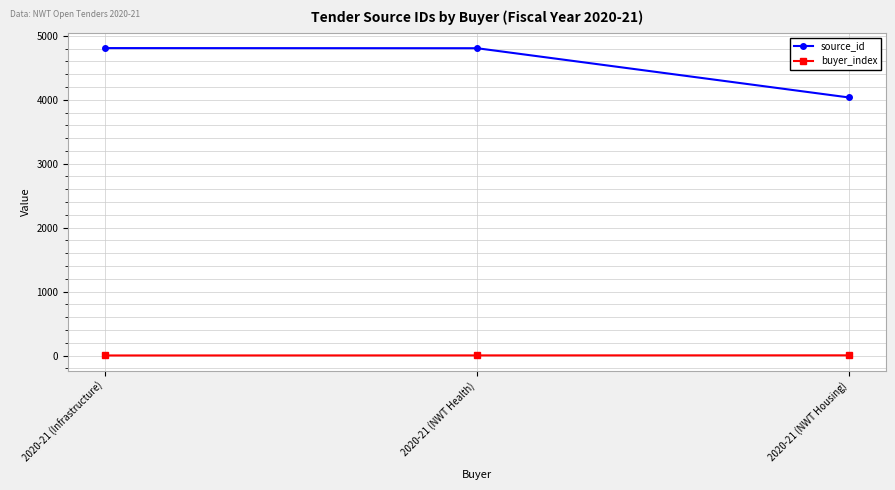

How many values in the buyer_index series are below 2?

1